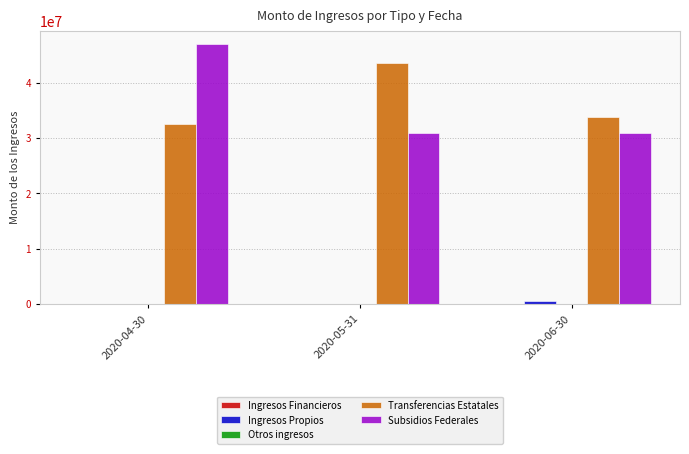

Which series changed the most between 2020-04-30 and 2020-05-31?

Subsidios Federales